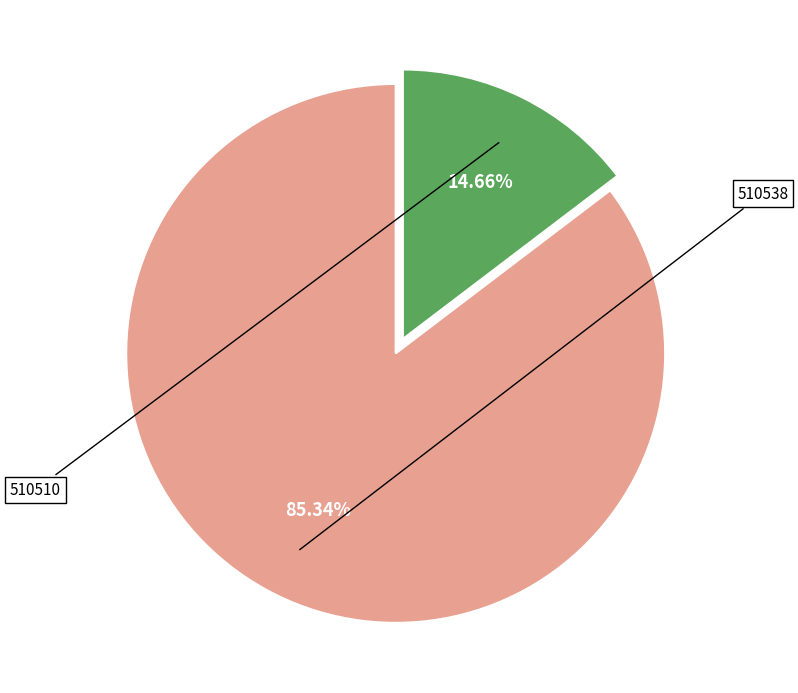

Does any single category account for the majority?

Yes